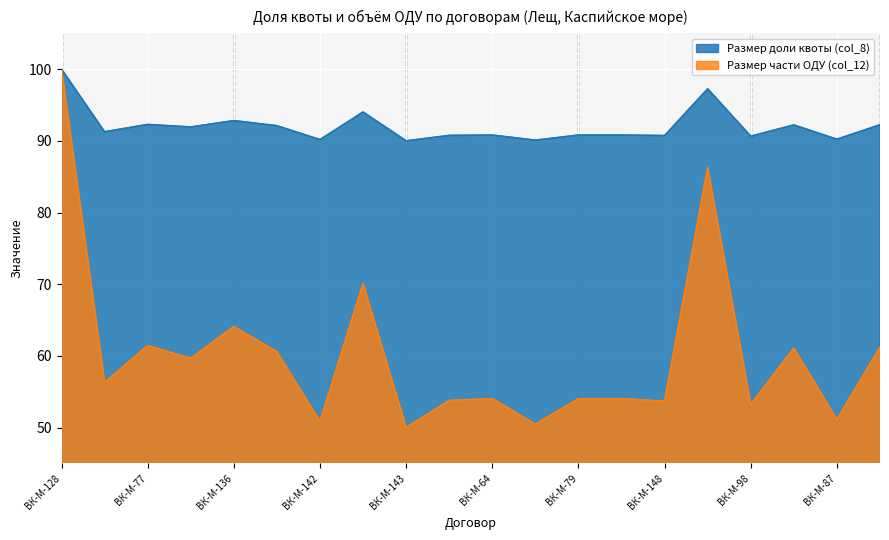

At which label does Размер части ОДУ (col_12) first exceed 56?

ВК-М-128